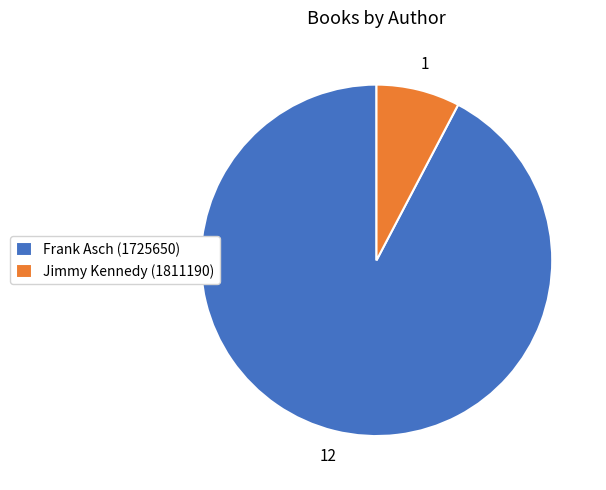

Which slice represents more than half of the pie?

Frank Asch (1725650)